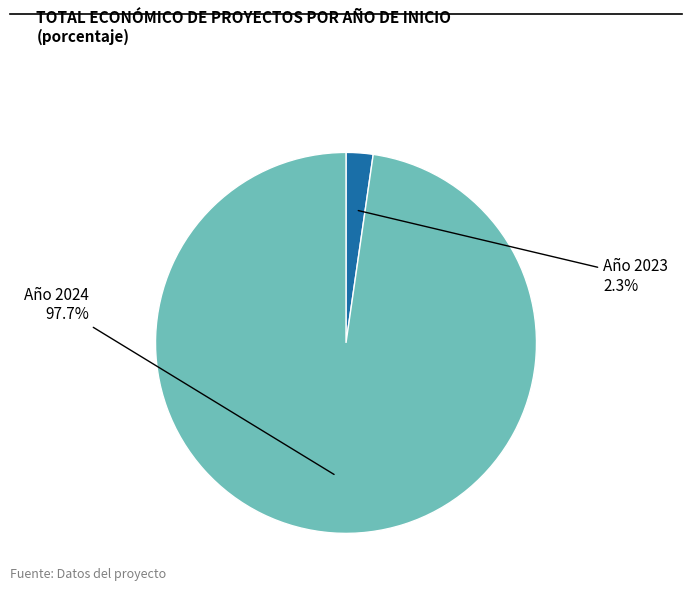

Is there a majority slice in this chart?

Yes